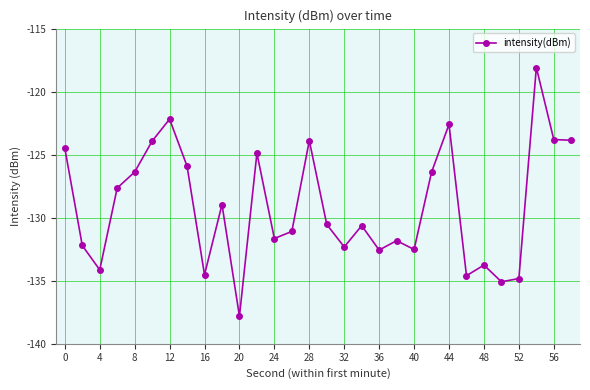

How many lines are shown in the chart?

1